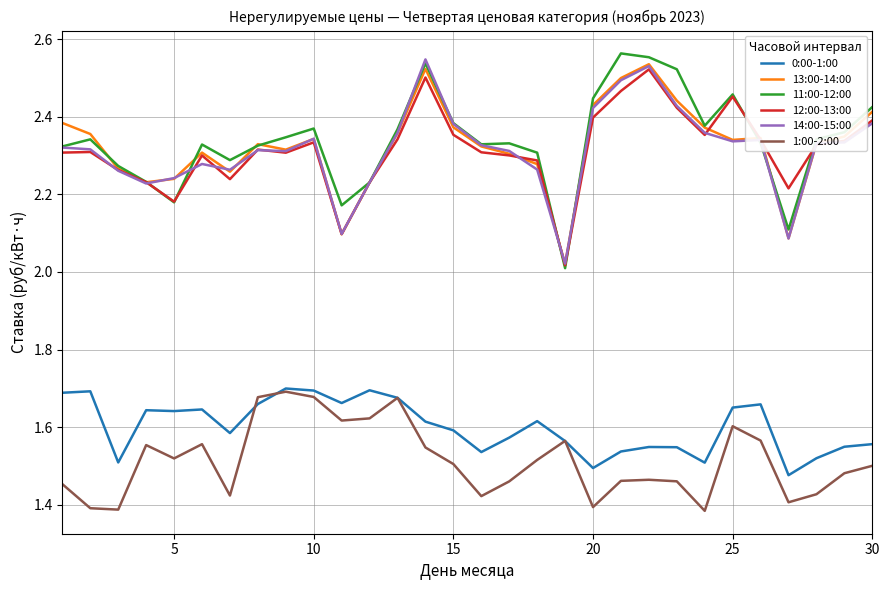

True or false: 1:00-2:00 and 13:00-14:00 cross at least once.

False